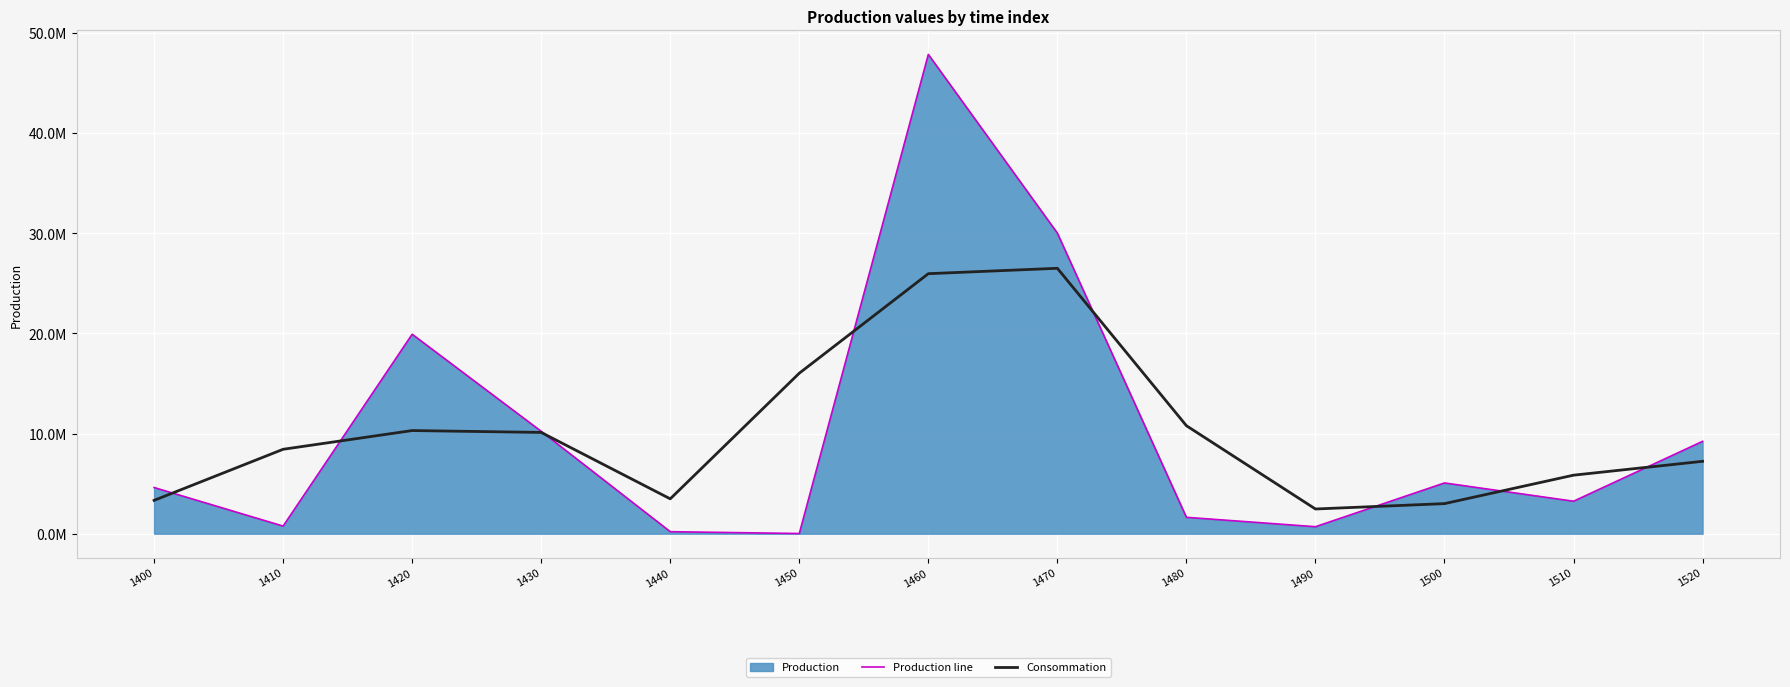

True or false: Consommation and Production line intersect in this chart.

True